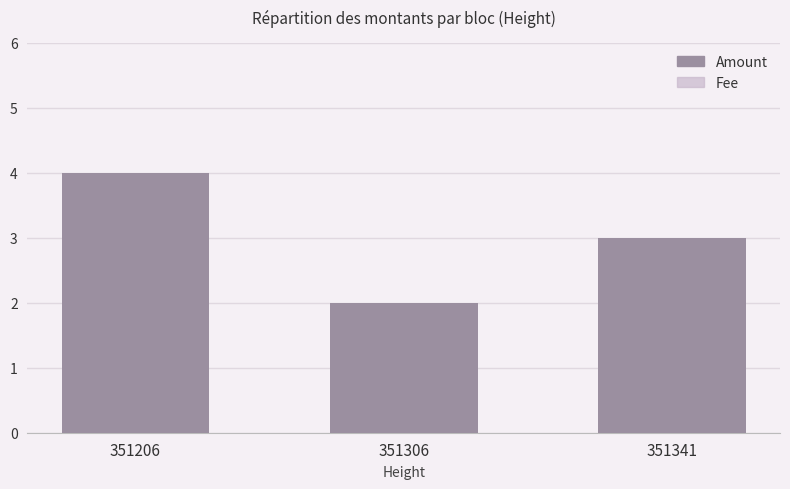

What is the difference between the maximum and second lowest values in the Amount series?

1